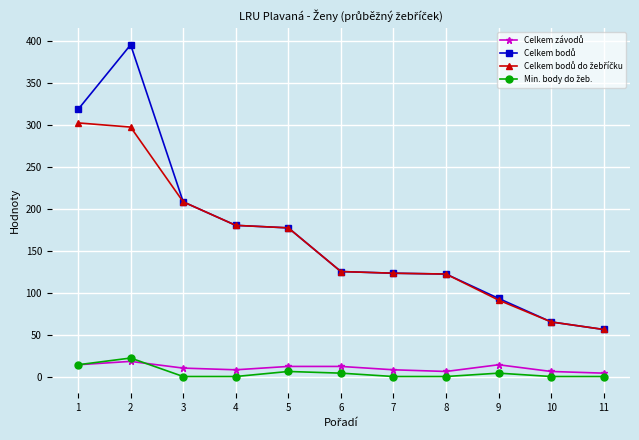

Count the number of data series in this chart.

4